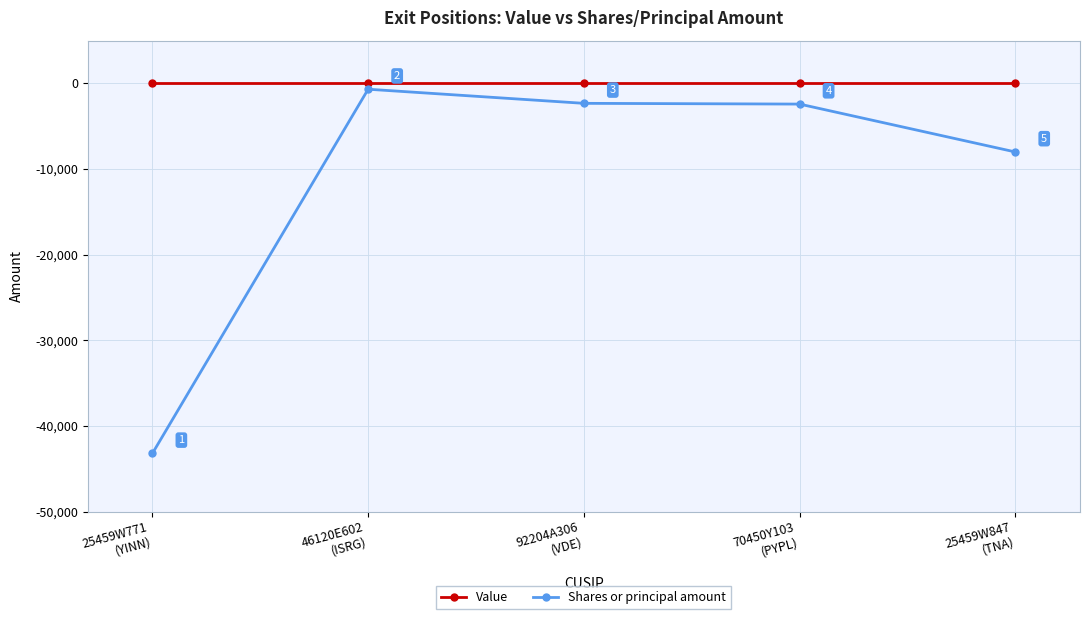

Reading left to right, transcribe all the data shown in this chart.

Value: 0	0	0	0	0
Shares or principal amount: -43200	-675	-2323	-2410	-8000